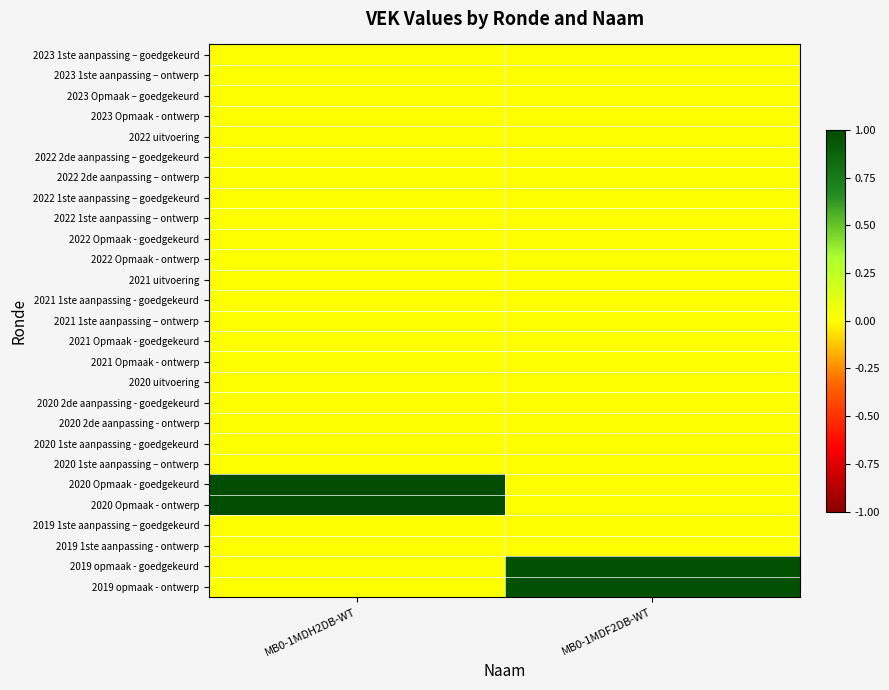

At which category does the chart reach its minimum across all series?

MB0-1MDH2DB-WT